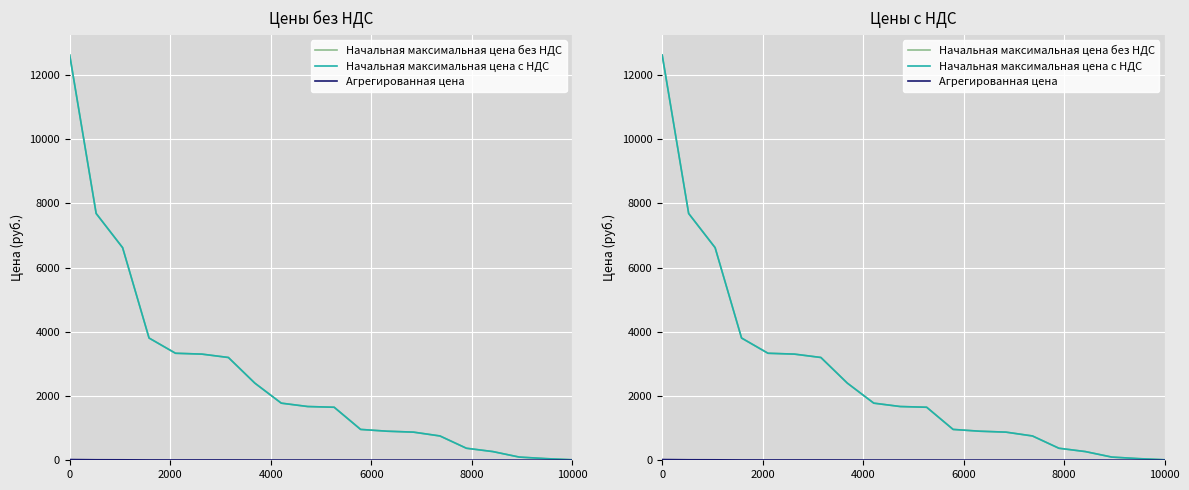

Is the value of Начальная максимальная цена с НДС at 9 greater than the value of Агрегированная цена at 14?

Yes